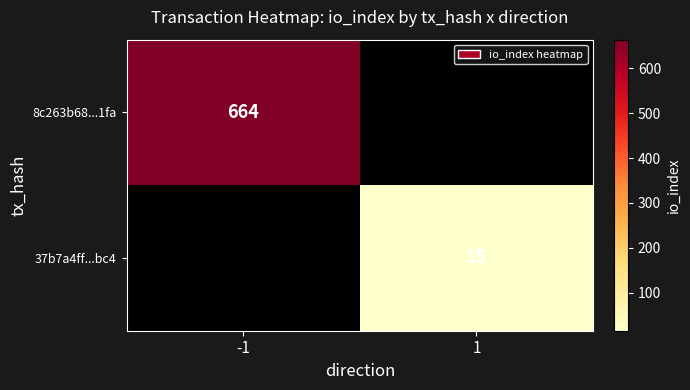

Is it true that 37b7a4ff...bc4 equals 3 at 1?

False